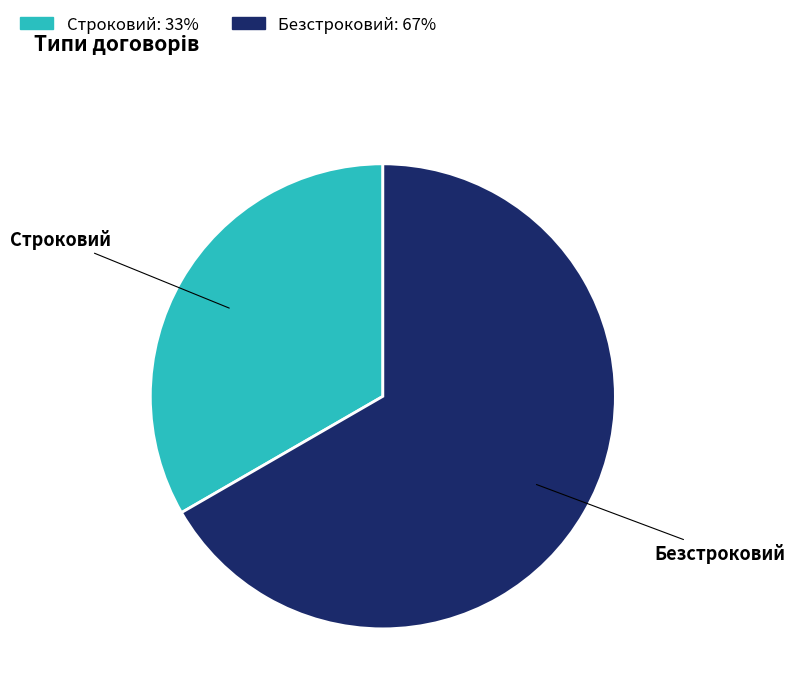

Approximately how many times larger is the value at Безстроковий compared to Строковий?

2.0